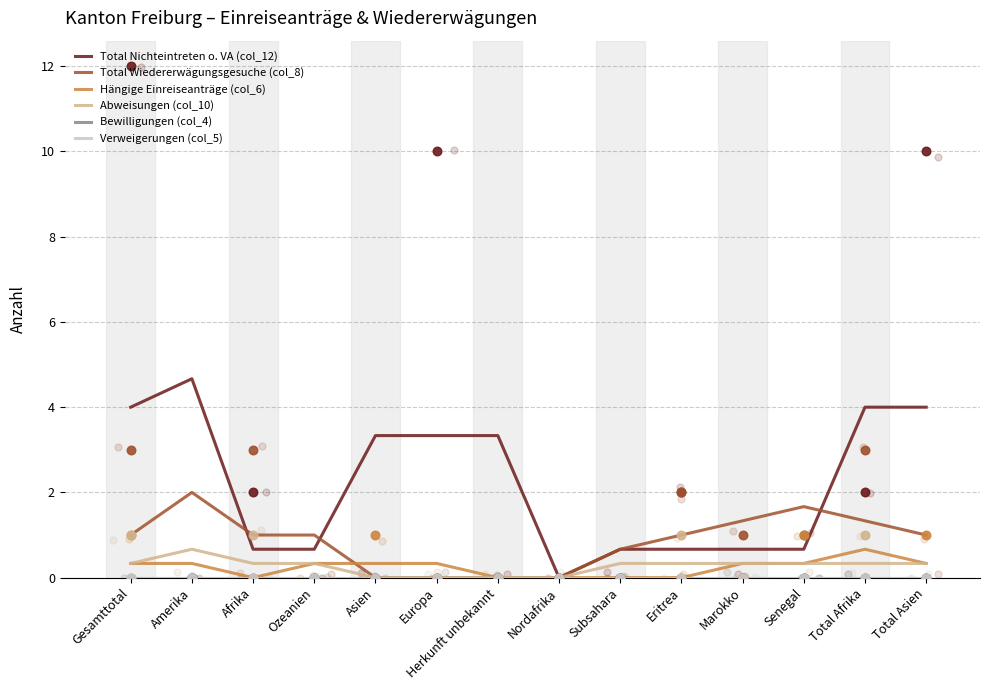

At which category is the sum across all series the highest?

Amerika